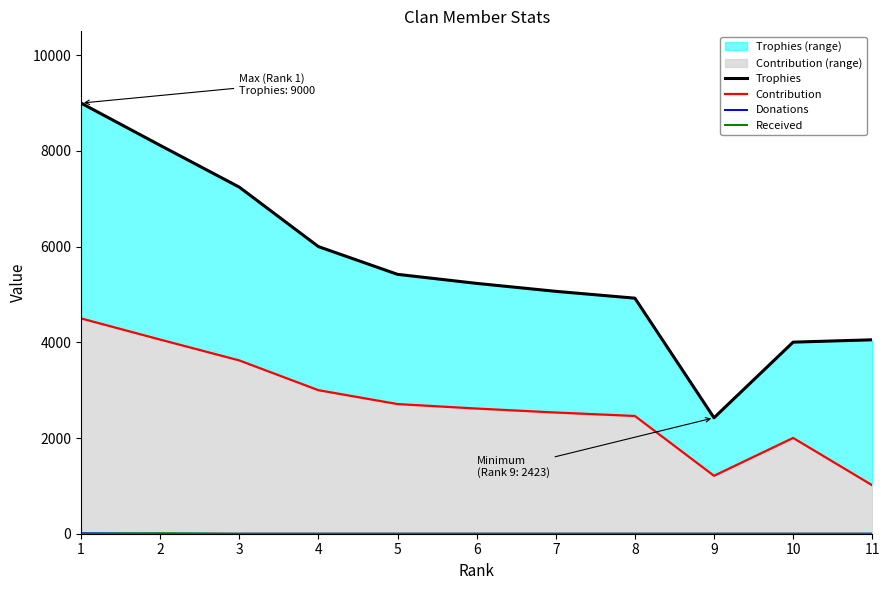

Which series has the largest total across all categories?

Trophies